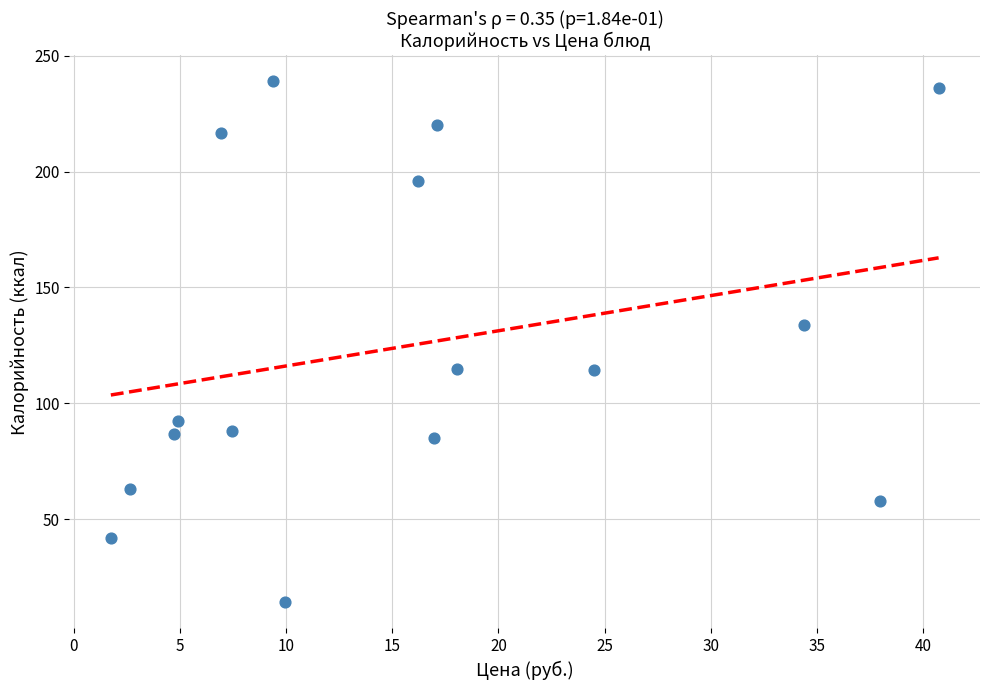

What is the range of Y values (max minus min)?

225.0